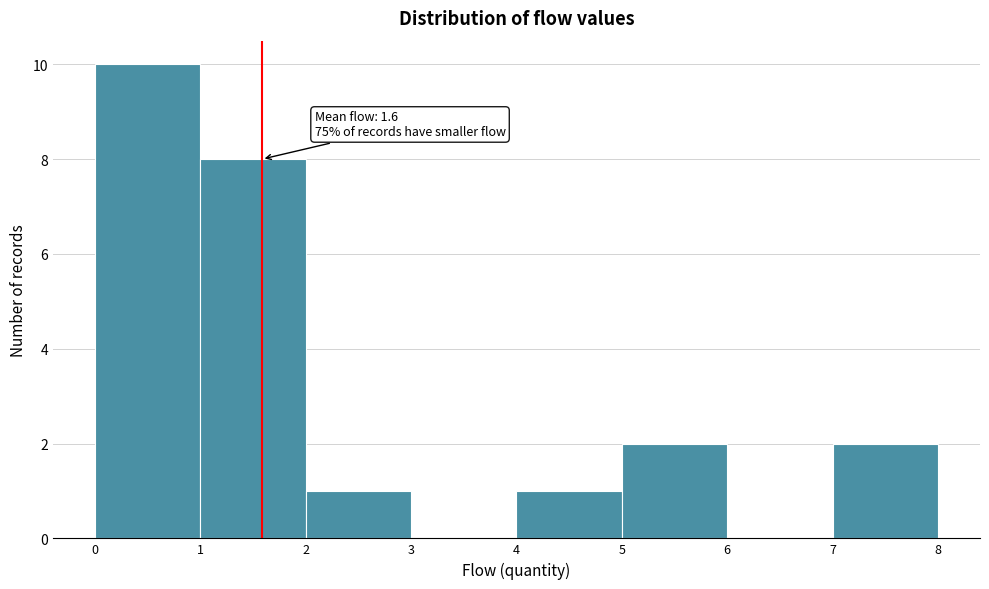

Which range on the x-axis has the tallest bar?

0 to 1